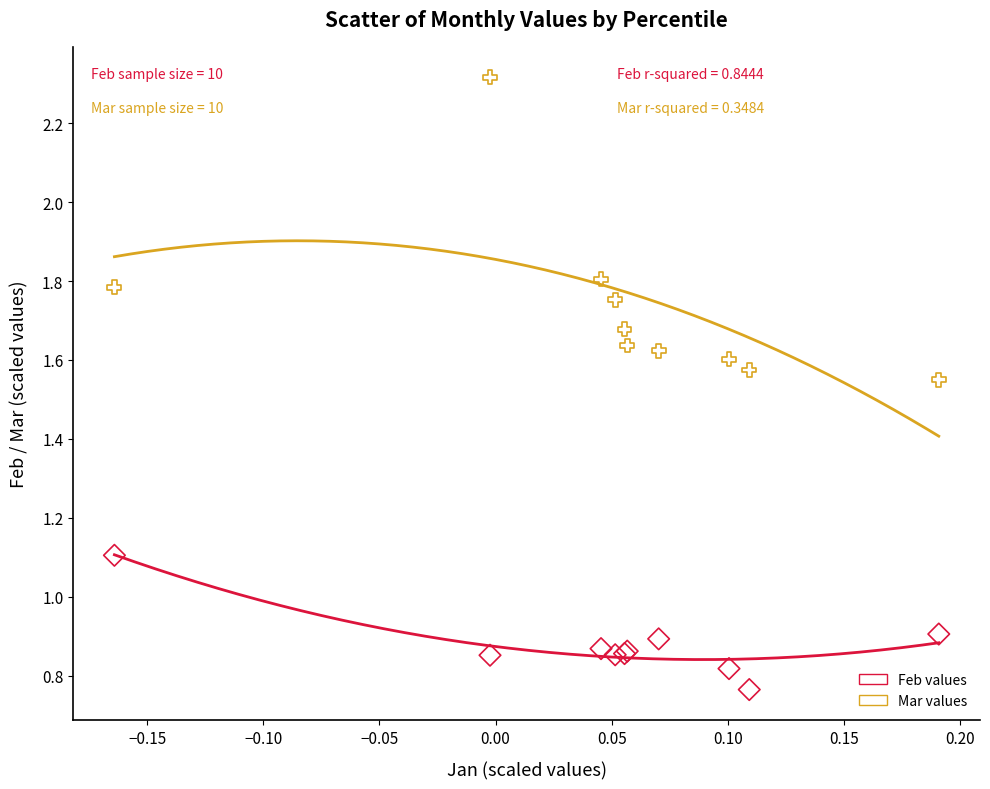

Which series has the widest spread of Y values?

Mar values